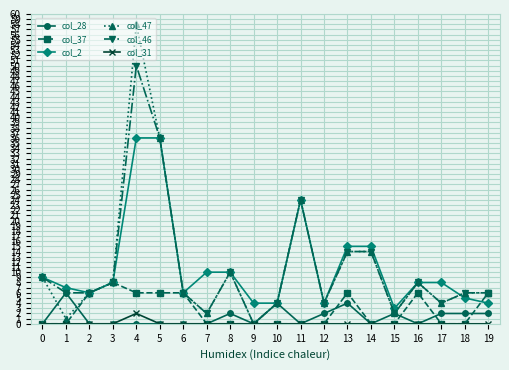

Count the col_28 values in the range 0 to 2.

17